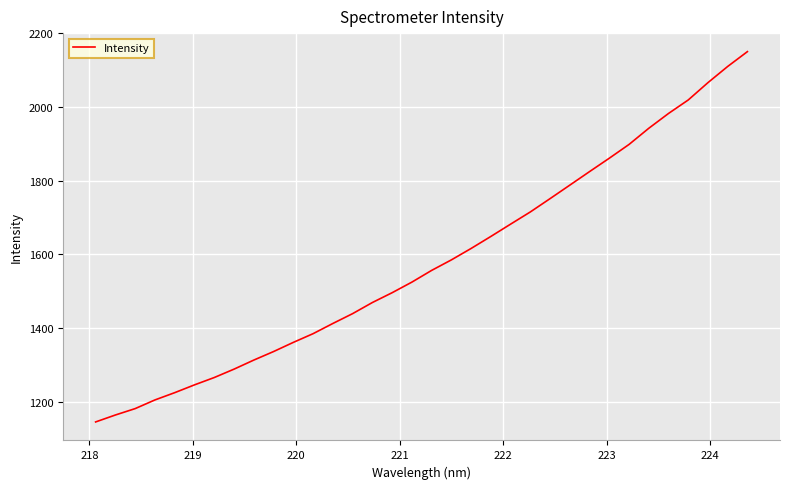

What is the maximum value shown in the chart?

2150.6